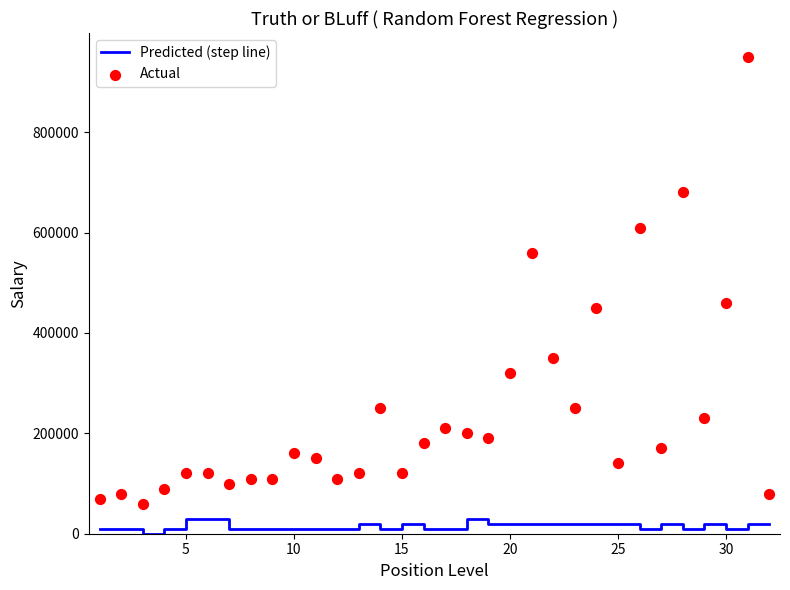

Which series has the largest total across all categories?

Actual